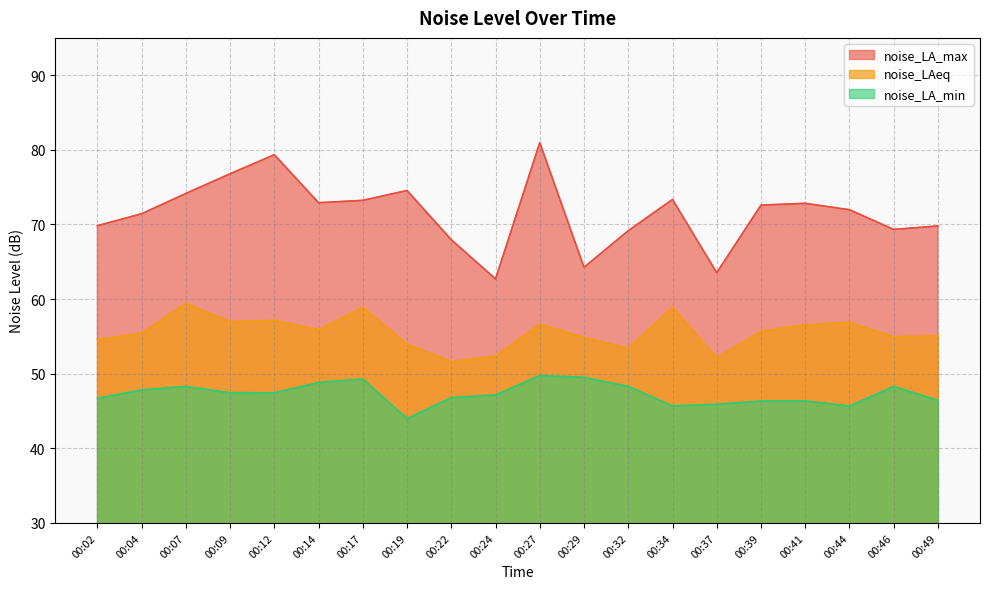

Which has a higher value, 00:12 or 00:32?

00:12